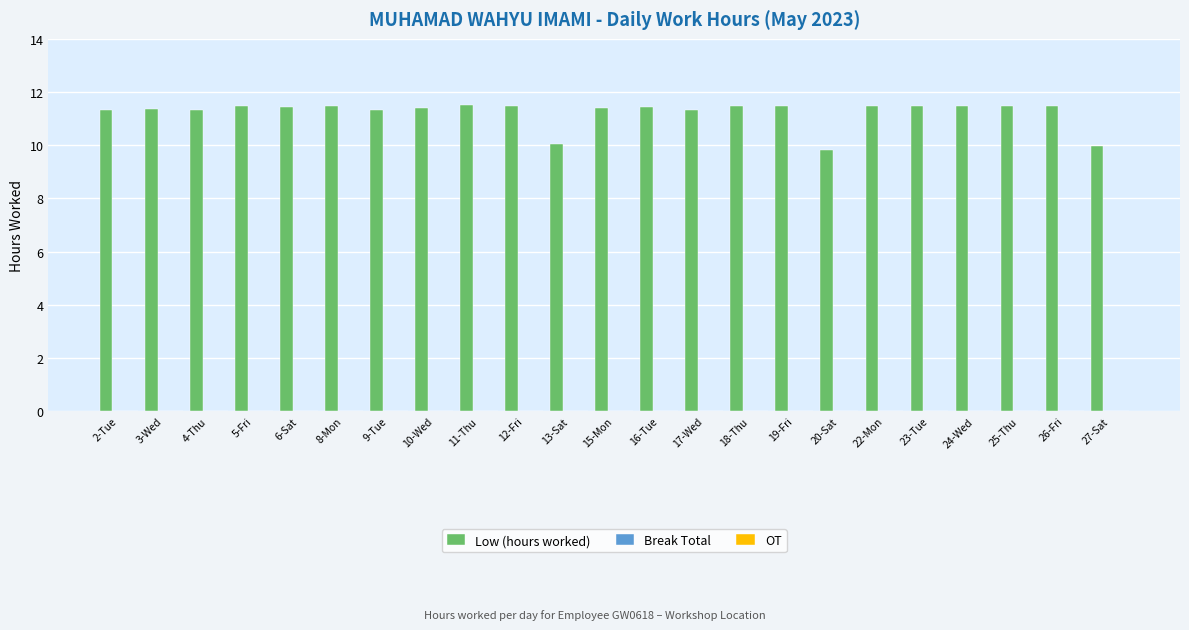

What is the smallest value displayed?

9.8